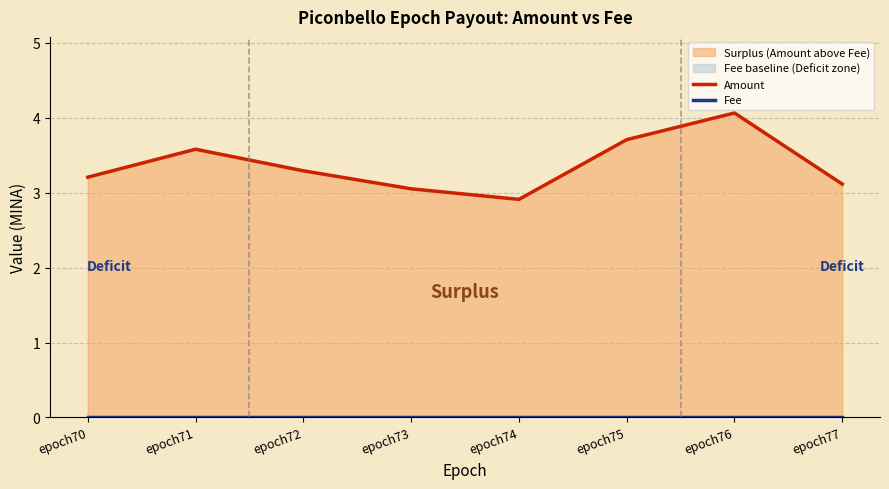

Reading right to left, extract all data points from this chart.

Amount: epoch77=3.1	epoch76=4.1	epoch75=3.7	epoch74=2.9	epoch73=3.1	epoch72=3.3	epoch71=3.6	epoch70=3.2
Fee: epoch77=0.0	epoch76=0.0	epoch75=0.0	epoch74=0.0	epoch73=0.0	epoch72=0.0	epoch71=0.0	epoch70=0.0